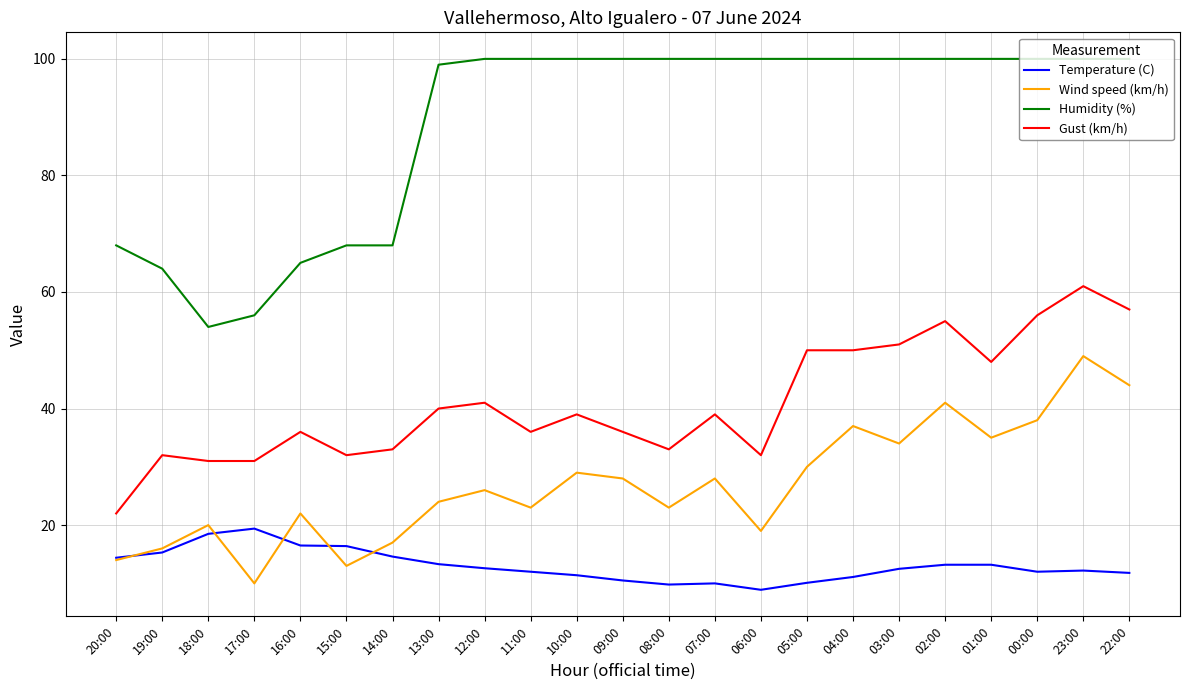

What is the difference between the second highest and minimum values in the Temperature (C) series?

9.6